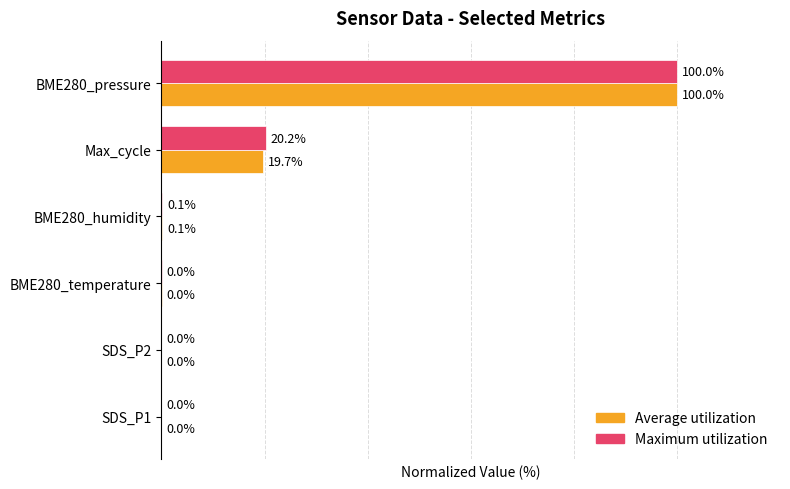

Between Max_cycle and BME280_pressure, which series saw the biggest shift?

Average utilization